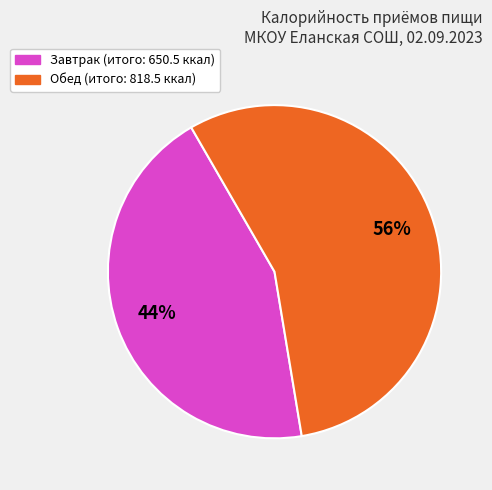

To the nearest percent, what is the average slice percentage?

50%